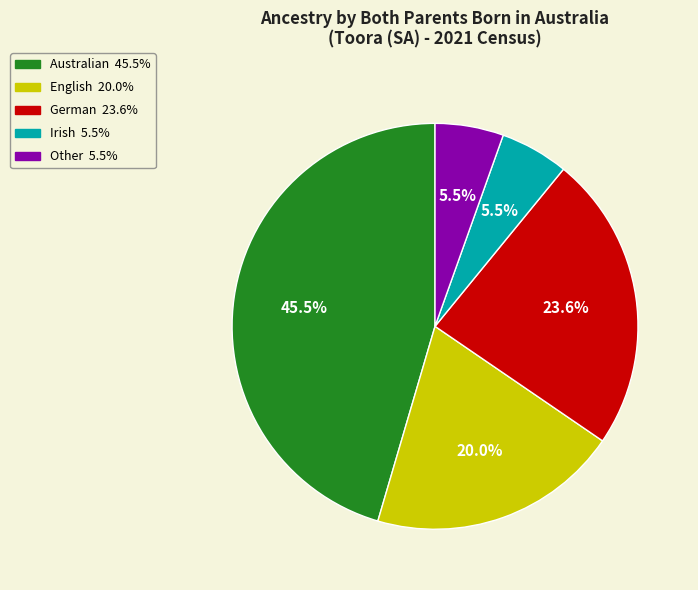

To the nearest percent, what portion does English represent?

20%